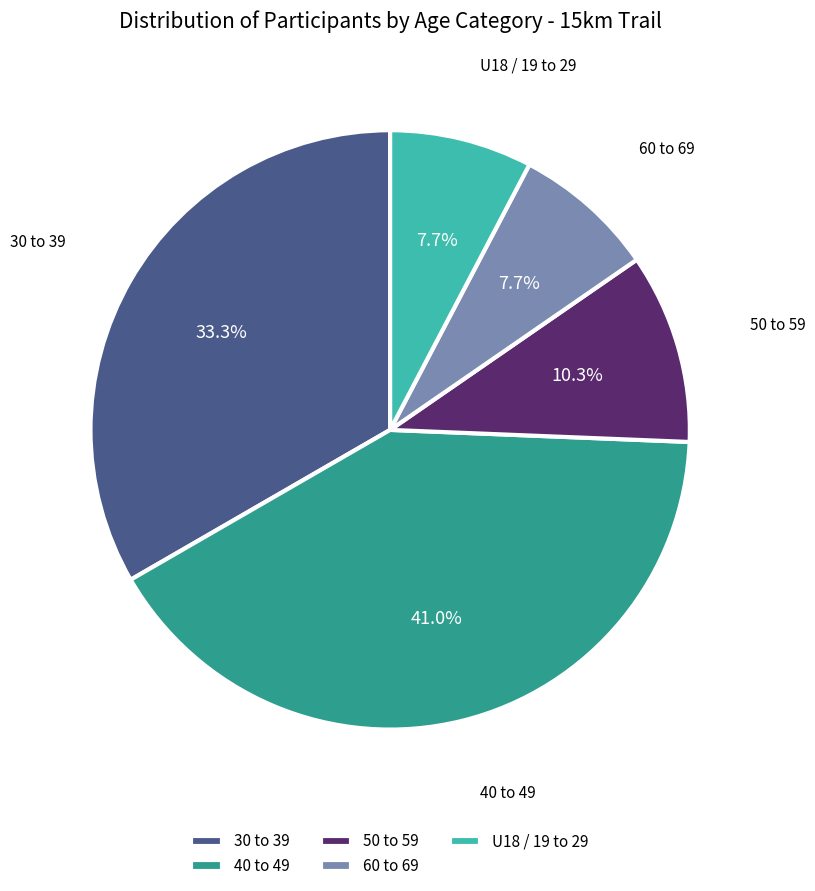

Is it true that 60 to 69 is 3% of the pie?

False